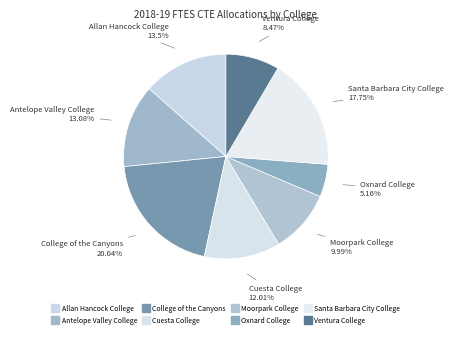

What percentage is the Oxnard College slice, to the nearest percent?

5%